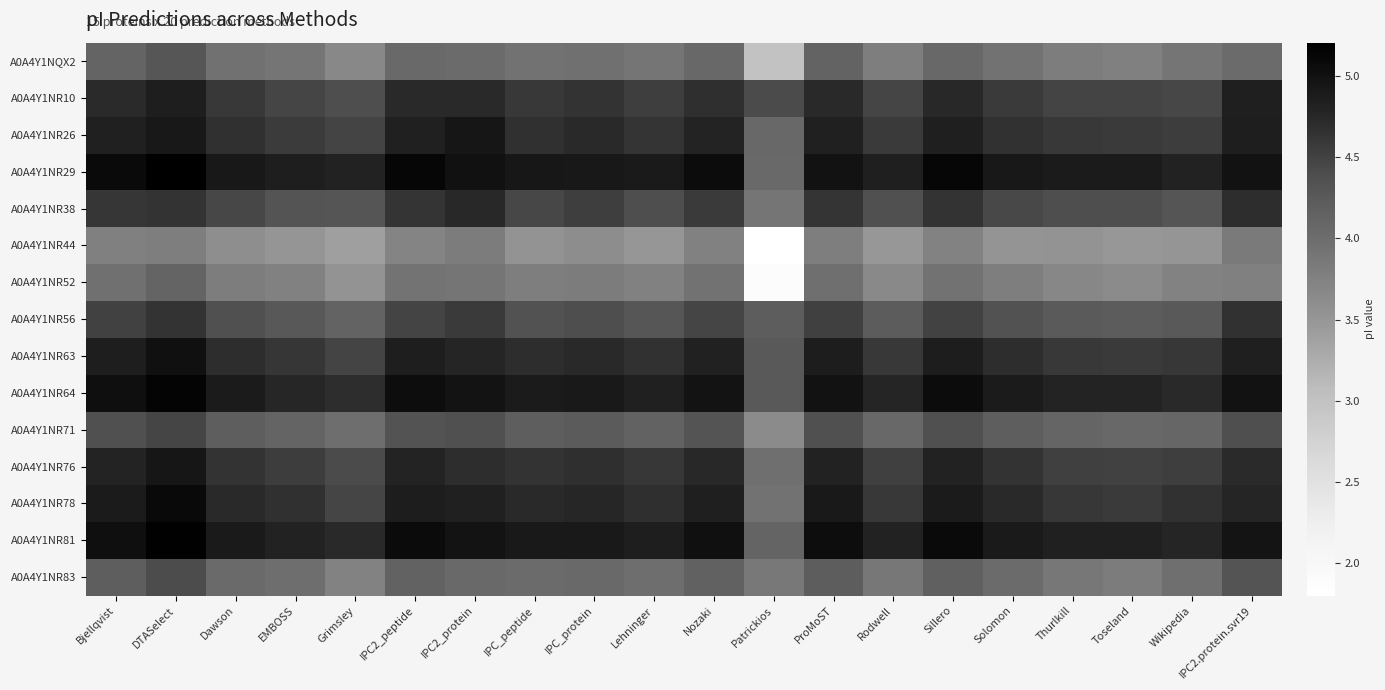

Which series changed the most between IPC2_peptide and Wikipedia?

A0A4Y1NR29